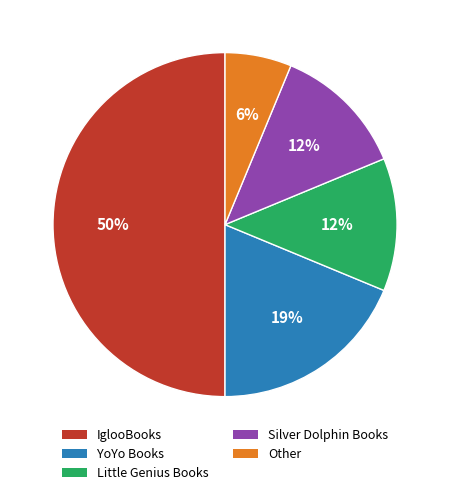

What is the largest slice in the pie chart?

IglooBooks